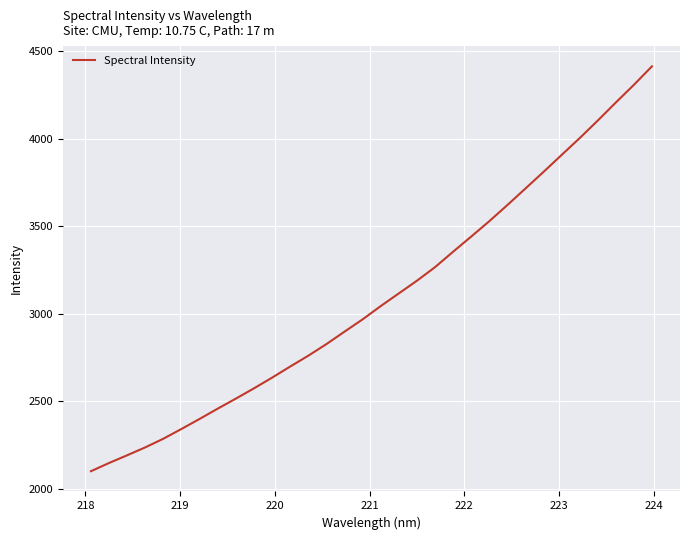

Does the chart display data point markers on the line(s)?

No